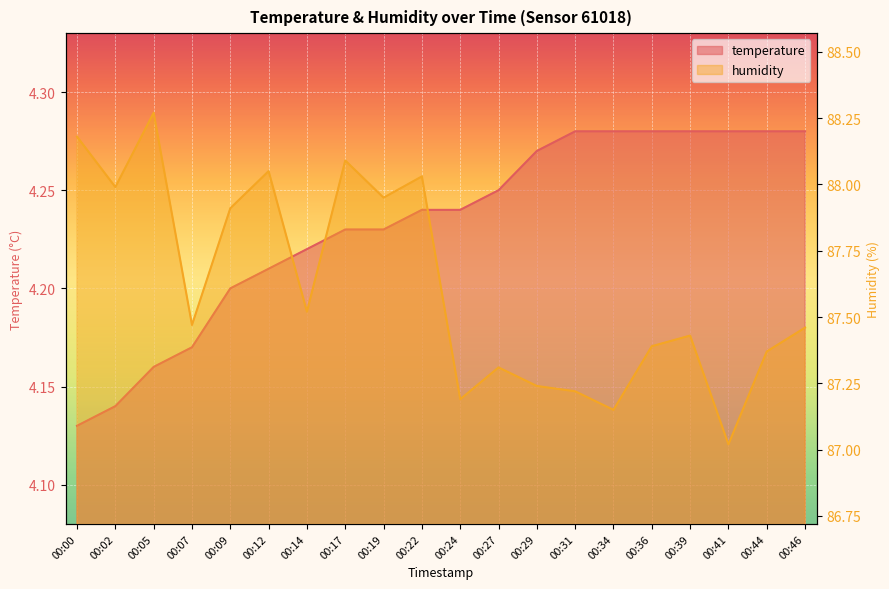

What is the average value of the humidity series?

87.6